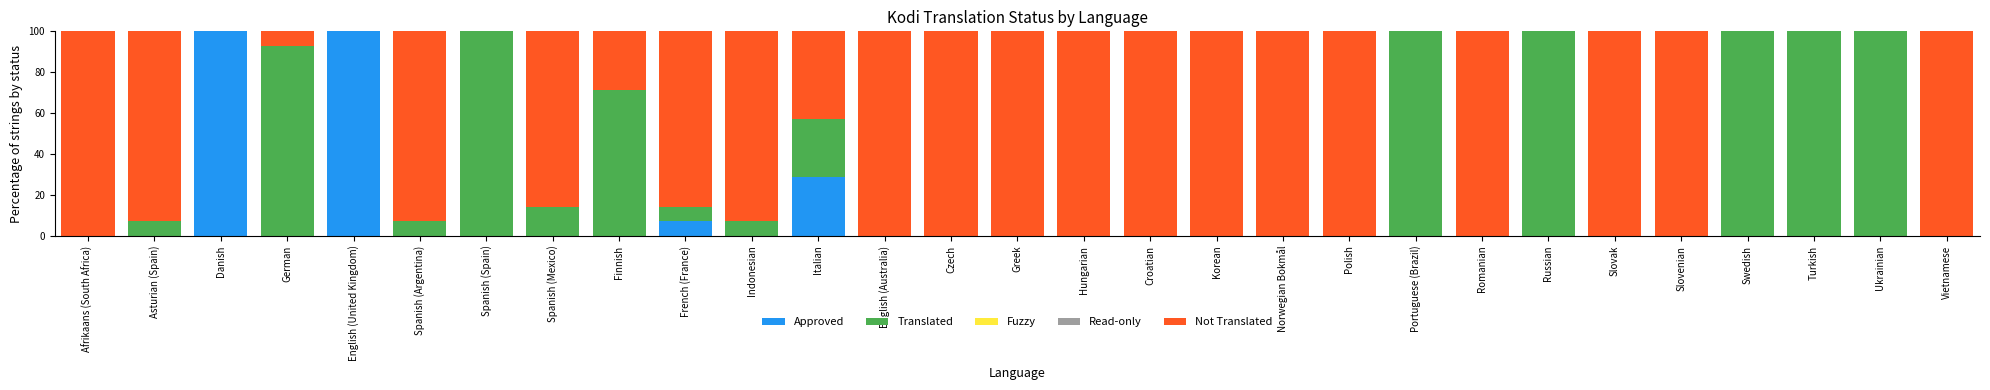

What is the difference between the second highest and second lowest values in the Approved series?

100.0